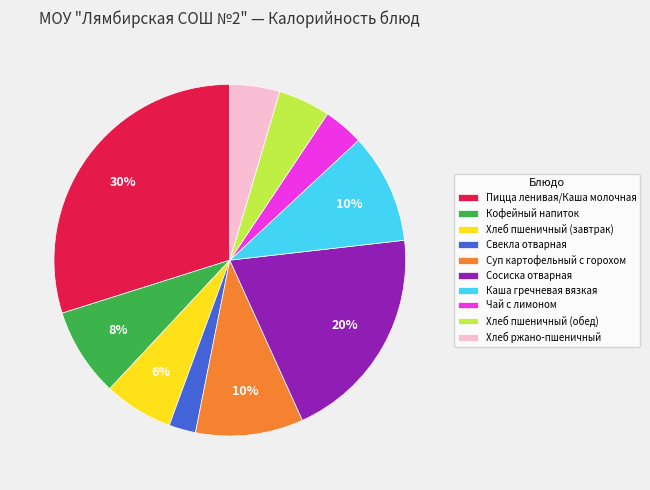

How many slices are in this pie chart?

10